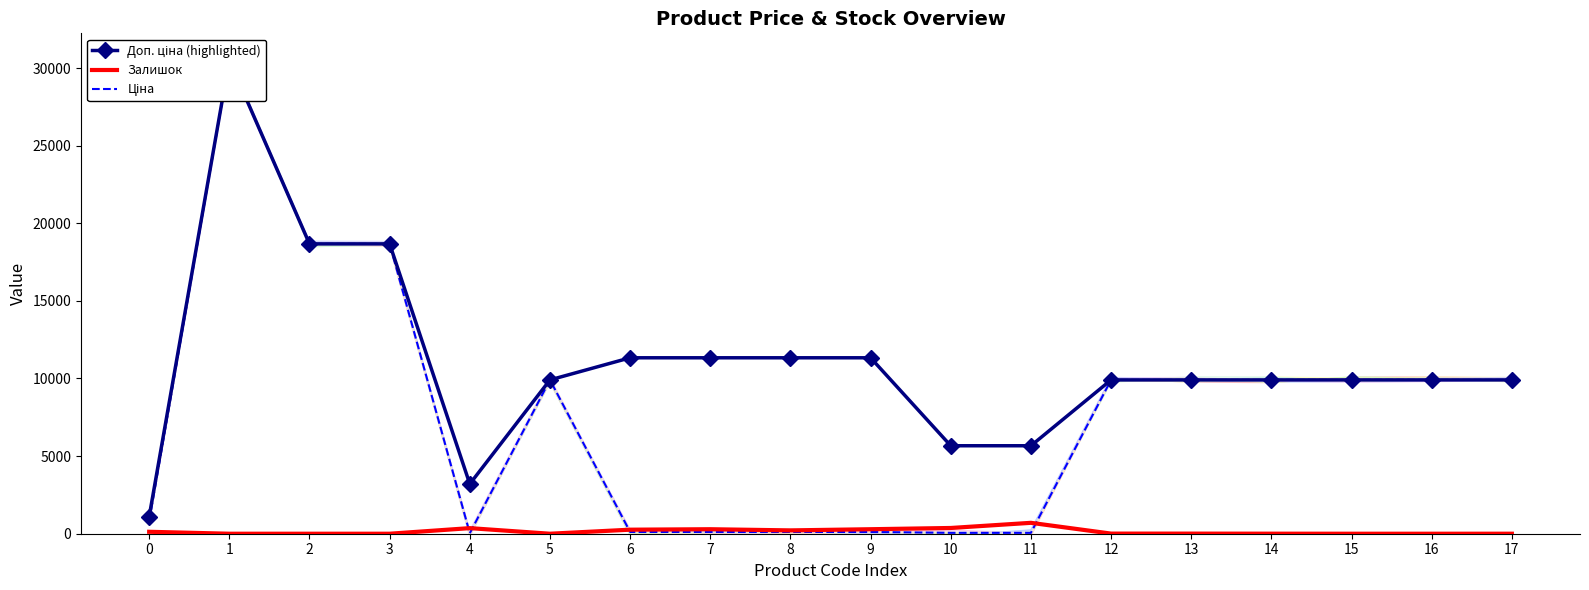

Where is the first local maximum for Доп. ціна (highlighted)?

1